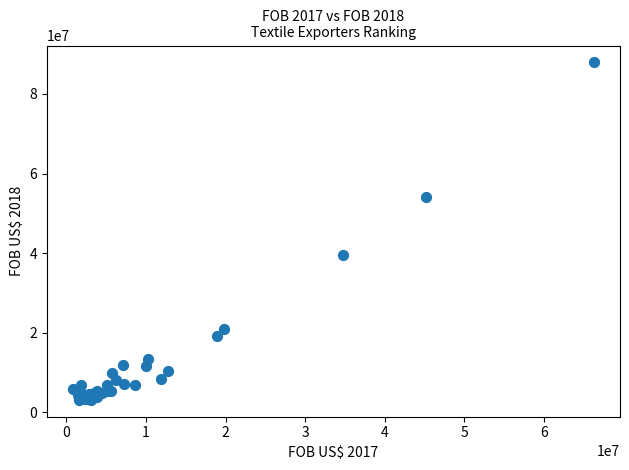

What Y value in the scatter plot is closest to 45511529?

39534971.0